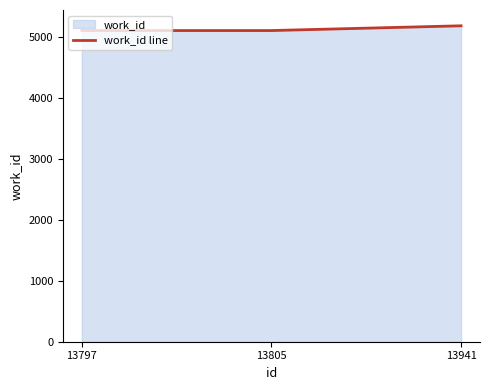

What is the maximum value shown in the chart?

5184